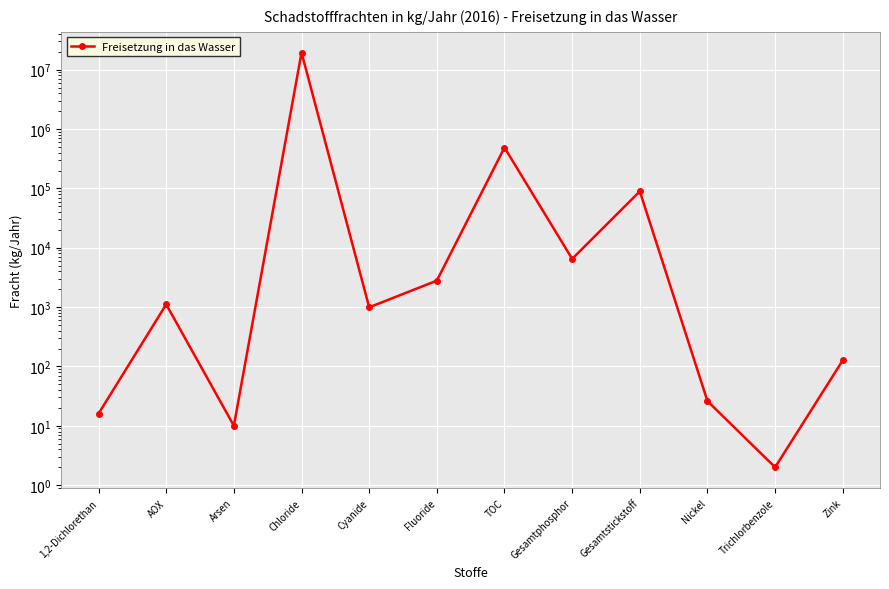

At which category does the data reach its first local valley?

Arsen